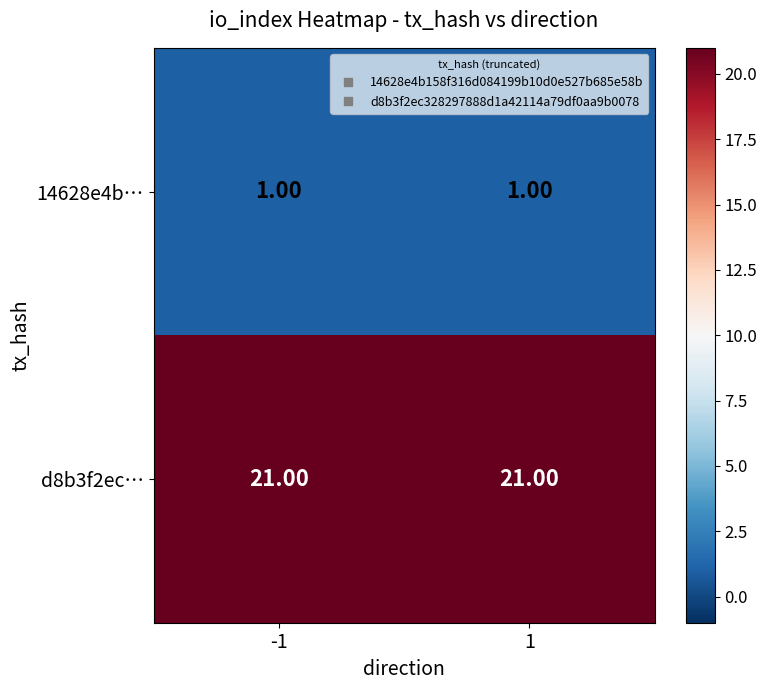

Rank the series by their maximum value, from highest to lowest.

d8b3f2ec…, 14628e4b…